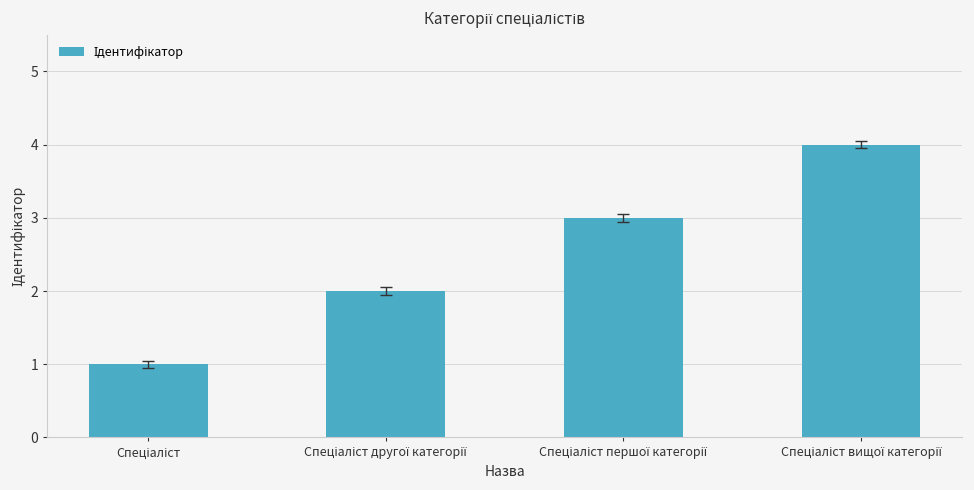

What is the maximum value shown in the chart?

4